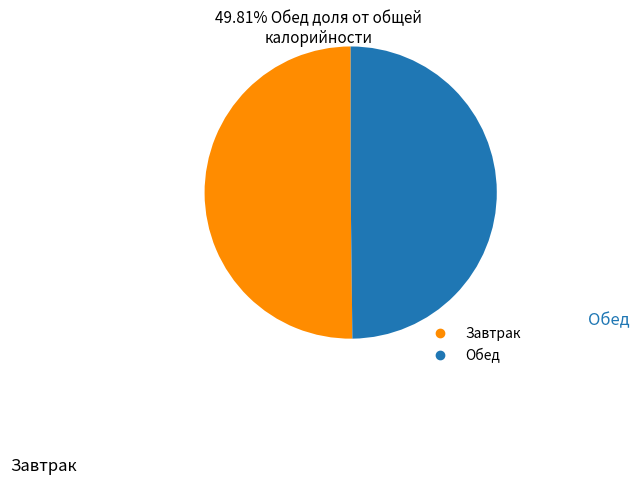

Approximately how many times larger is the value at Обед compared to Завтрак?

1.0